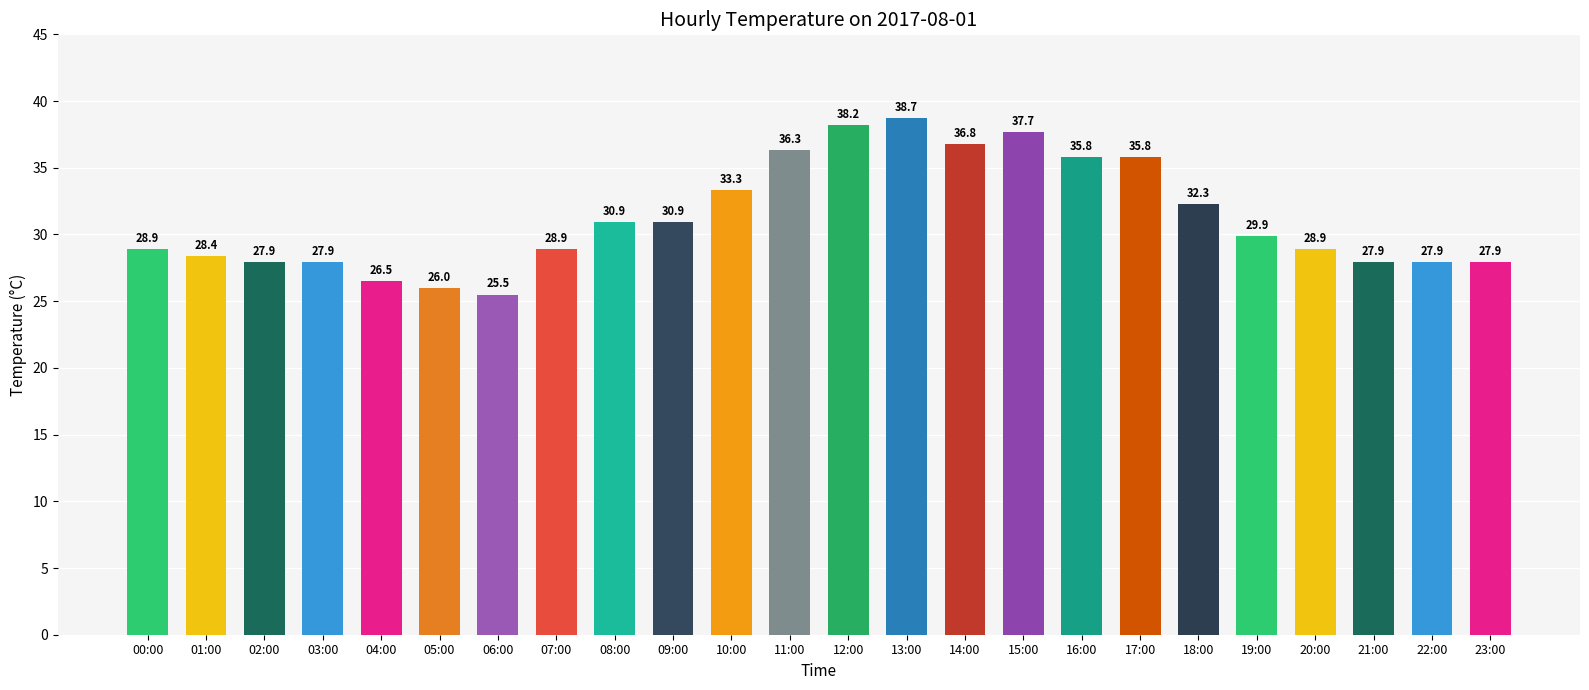

What is the value of the 19th bar from the left?

32.3